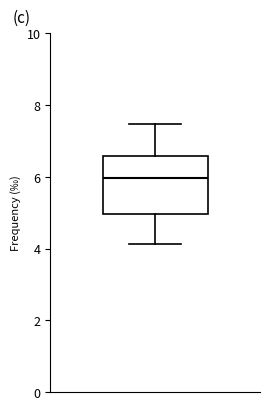

Read this box plot against the y-axis: the position of the median line, the range covered by the box, and the ends of both whiskers. The values are not printed on the chart, so give them approximately, as read against the axis.

median 6.0, box 5.0 to 6.6, whiskers 4.2 to 7.4